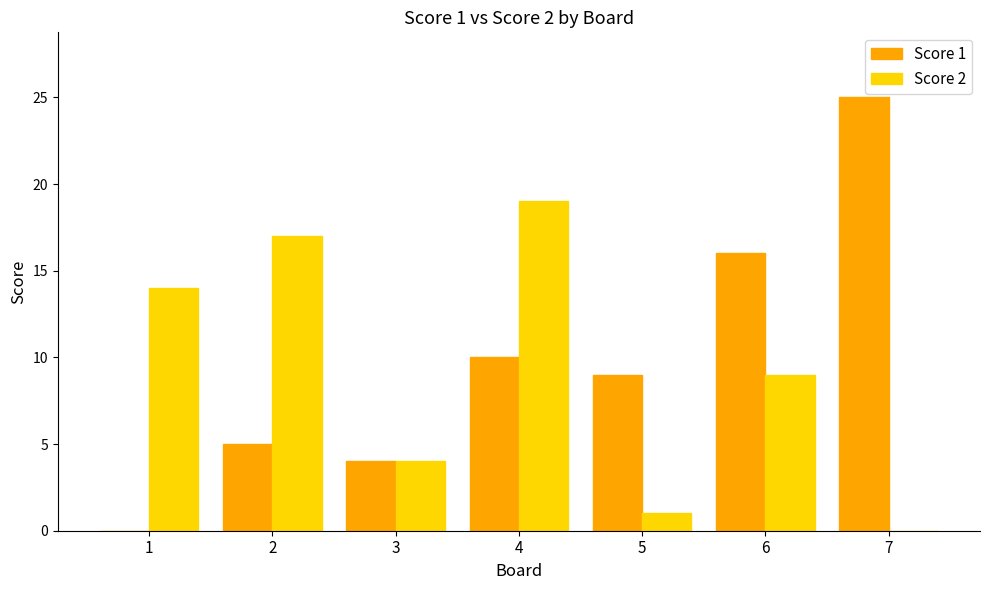

How many categories are shown in the chart?

7